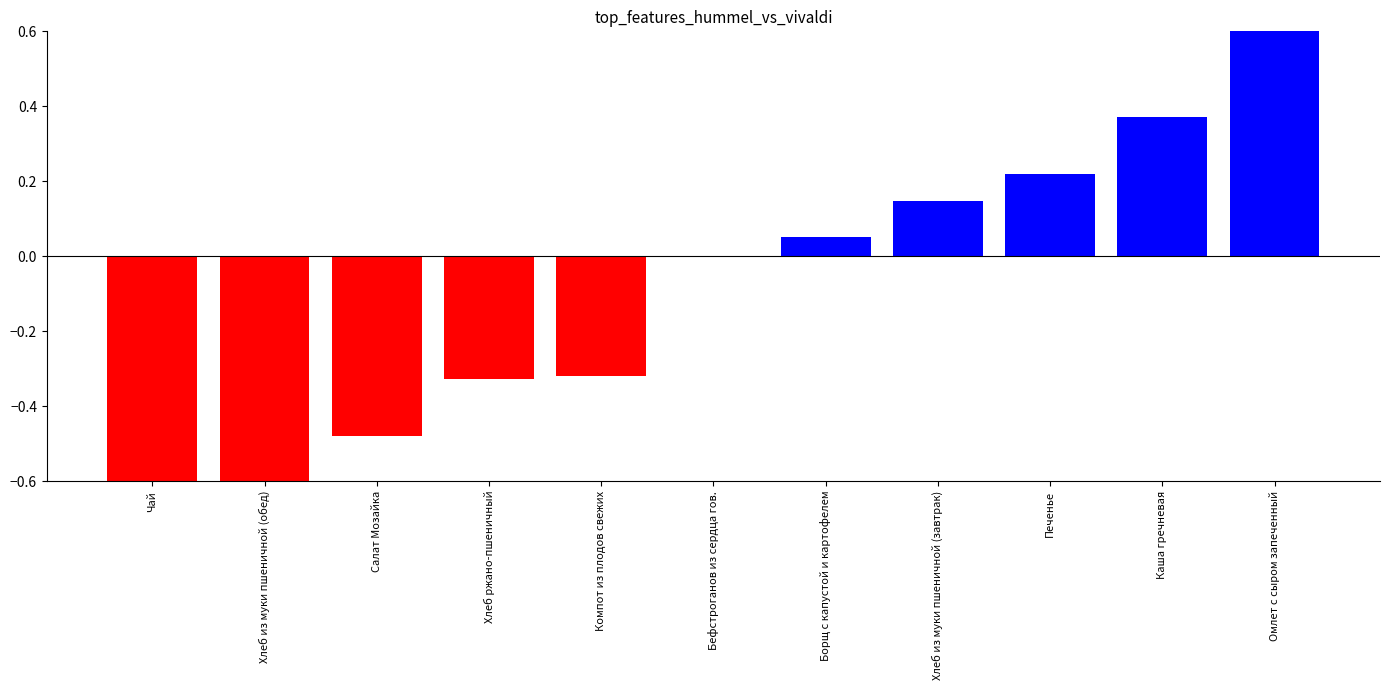

What position from the right is Салат Мозайка?

9